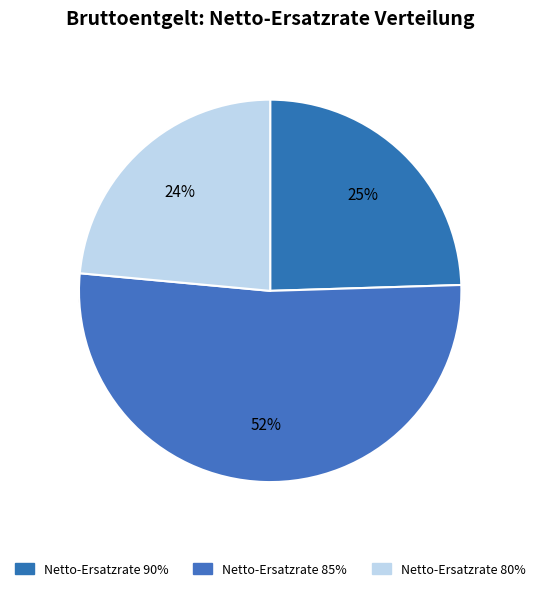

Do 85 and 90 together represent more than half of the pie?

Yes